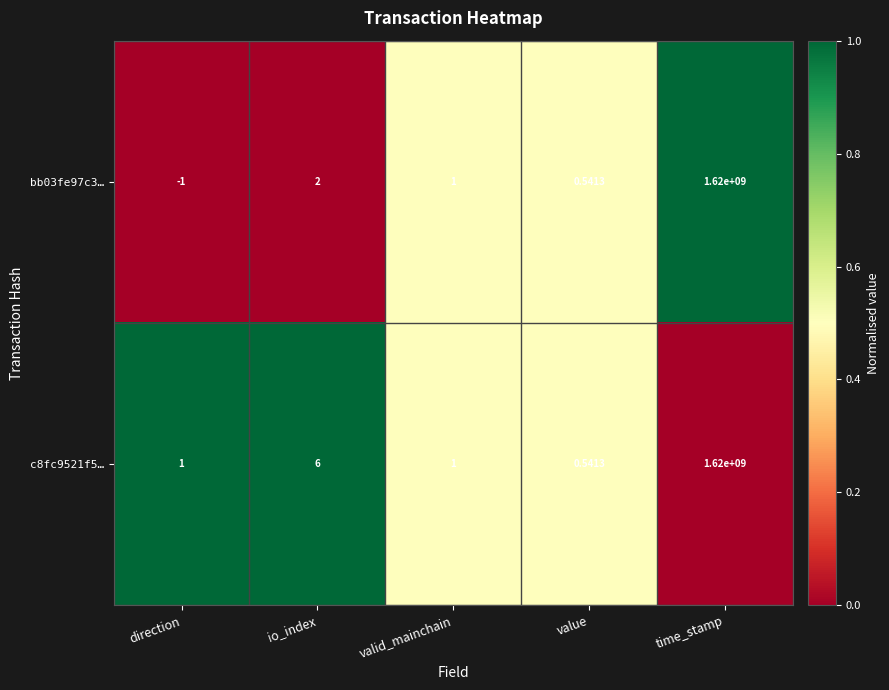

At which label does c8fc9521f5… reach its peak?

time_stamp